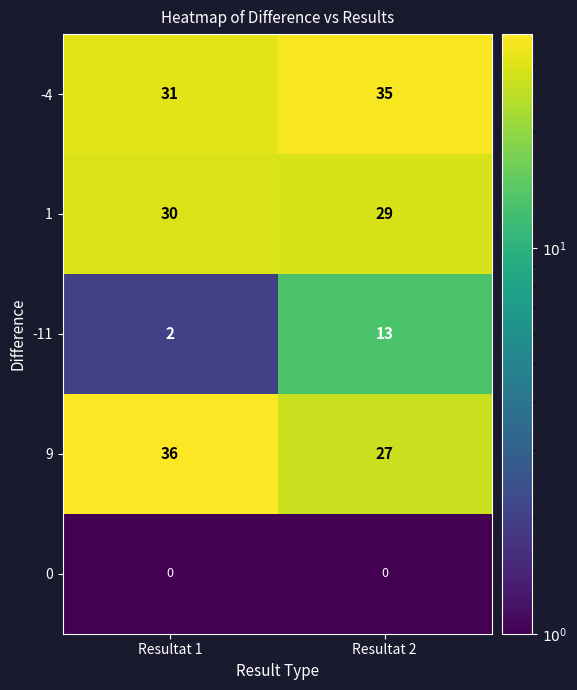

True or false: 1 has a value of 29 at Resultat 2.

True